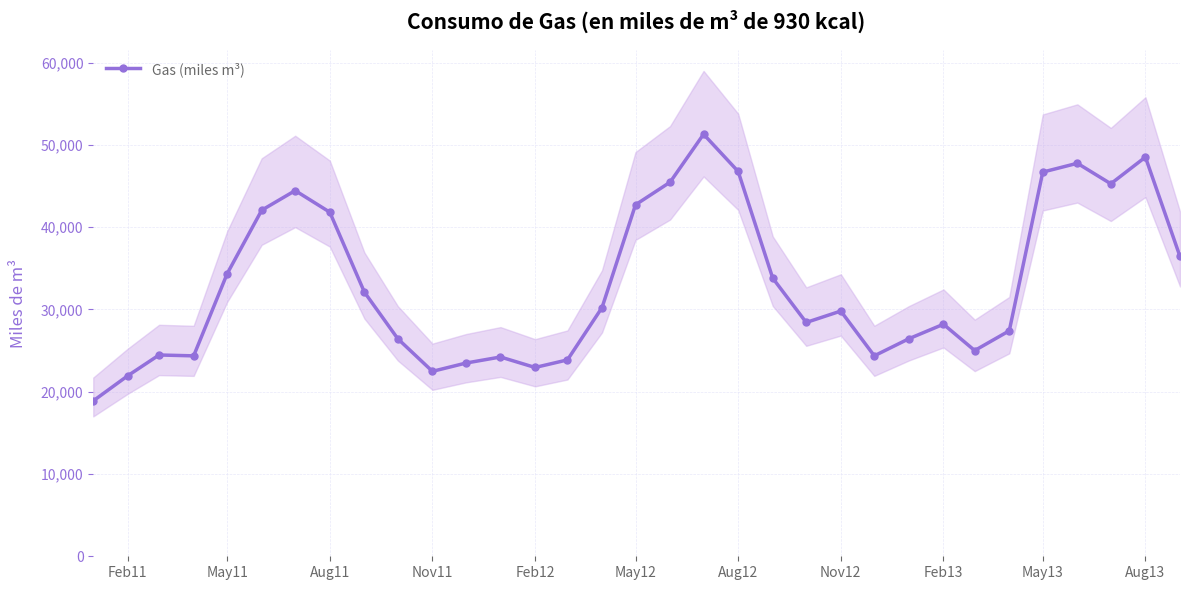

What is the minimum value for Gas (miles m³)?

18883